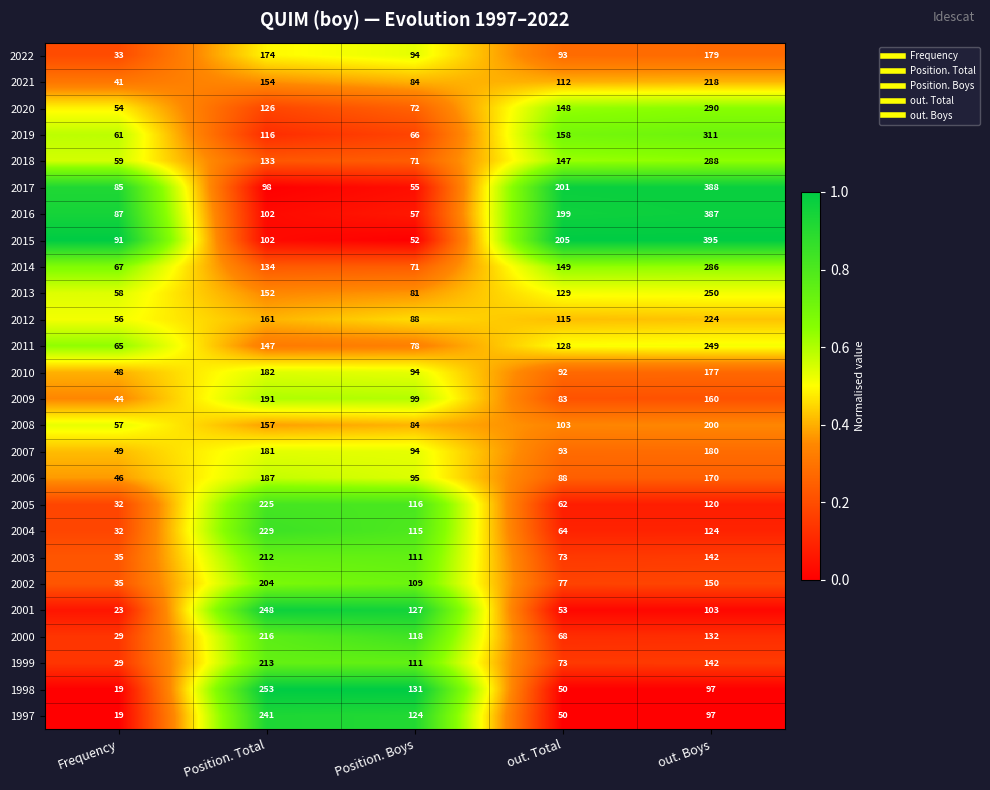

What is the difference between the 2013 values at out. Total and Position. Boys?

48